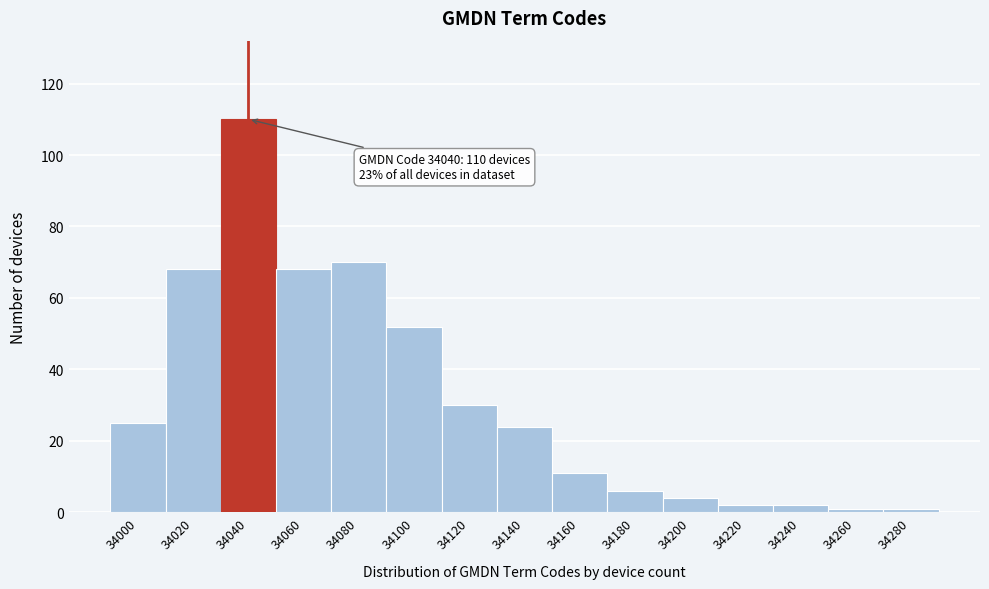

Reading right to left, list all the values displayed in this chart.

34280=1	34260=1	34240=2	34220=2	34200=4	34180=6	34160=11	34140=24	34120=30	34100=52	34080=70	34060=68	34040=110	34020=68	34000=25